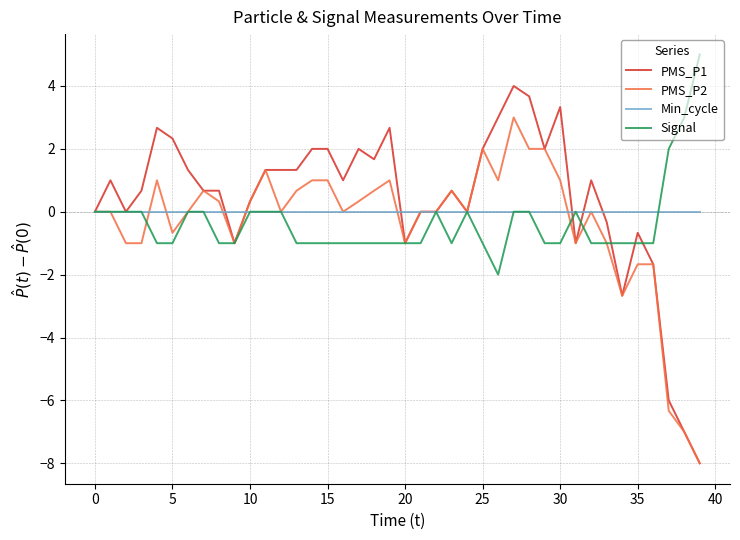

Which series has the largest range (max minus min)?

PMS_P1